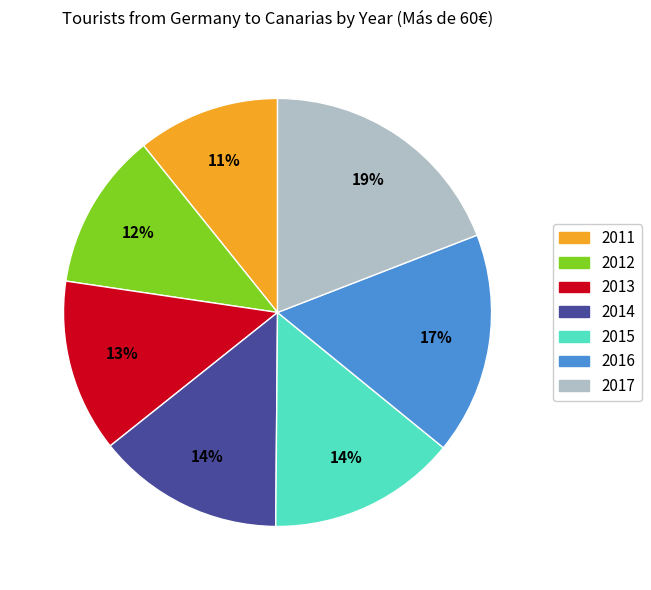

Which has a higher value, 2011 or 2016?

2016